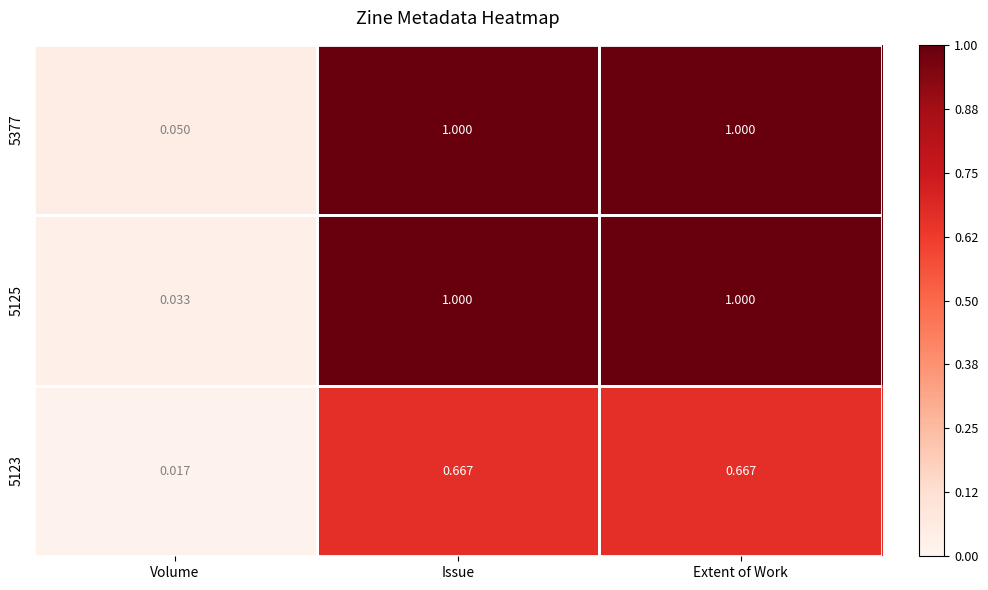

Count the number of categories in the chart.

3